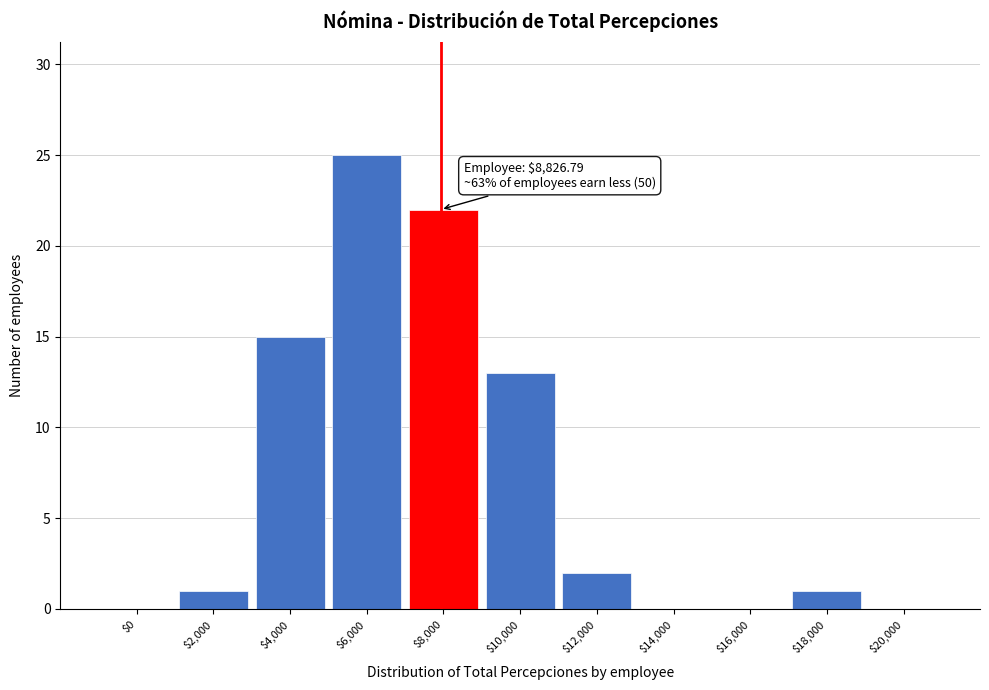

What is the sum of all values?

79